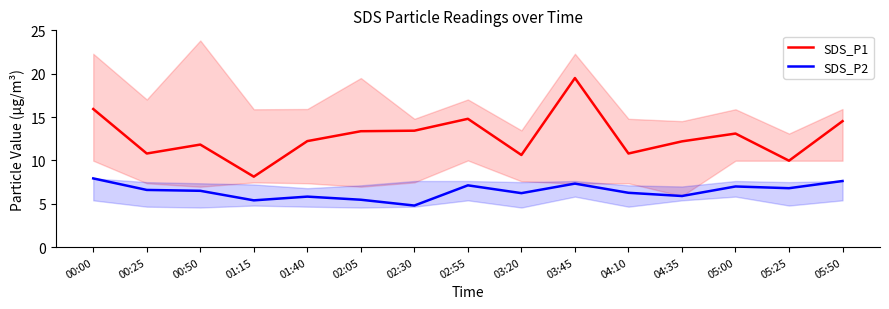

Reading left to right, extract all data points from this chart.

SDS_P1: 00:00=15.9	00:25=10.8	00:50=11.8	01:15=8.1	01:40=12.2	02:05=13.4	02:30=13.4	02:55=14.8	03:20=10.6	03:45=19.5	04:10=10.8	04:35=12.2	05:00=13.1	05:25=10.0	05:50=14.5
SDS_P2: 00:00=7.9	00:25=6.6	00:50=6.5	01:15=5.4	01:40=5.8	02:05=5.5	02:30=4.8	02:55=7.1	03:20=6.2	03:45=7.3	04:10=6.3	04:35=5.9	05:00=7.0	05:25=6.8	05:50=7.6